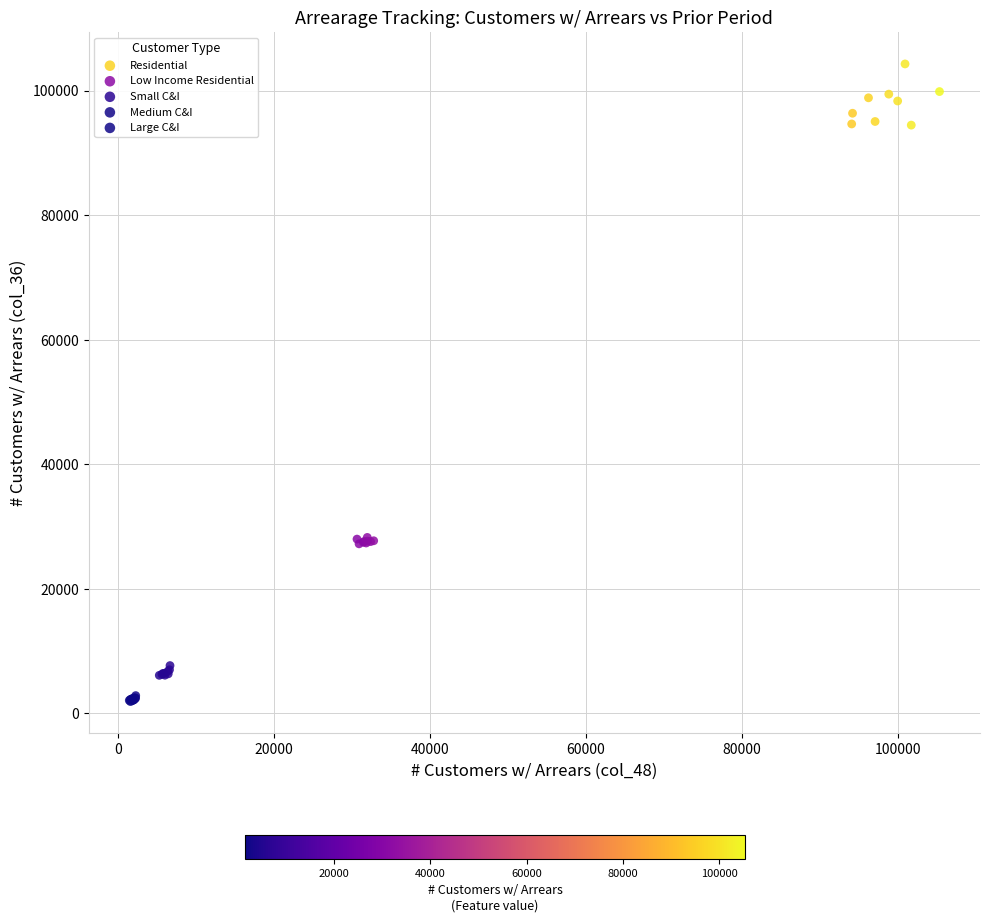

Which series has the largest Y range (max minus min)?

Residential